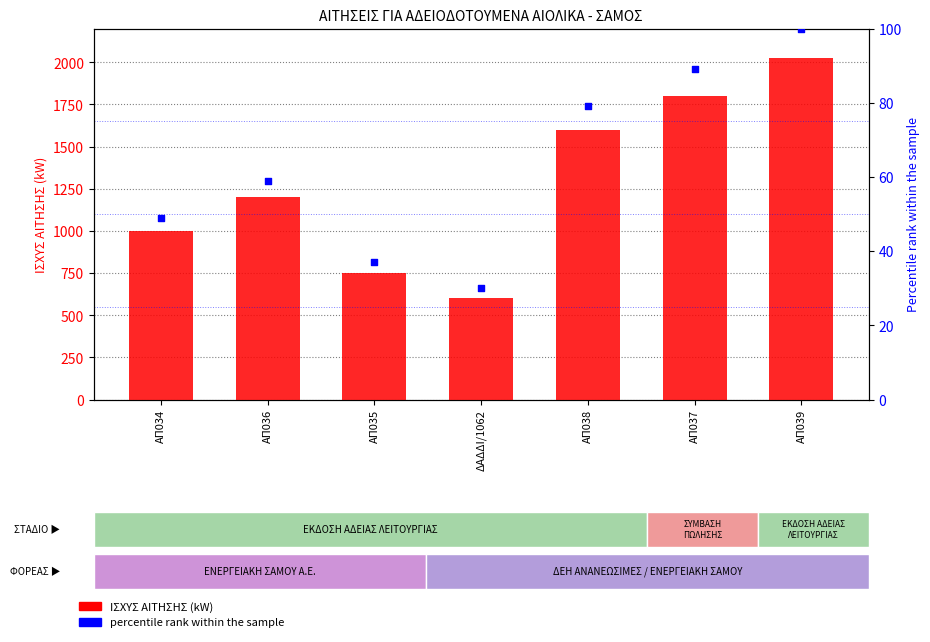

Which series contains the lowest Y value?

percentile rank within the sample